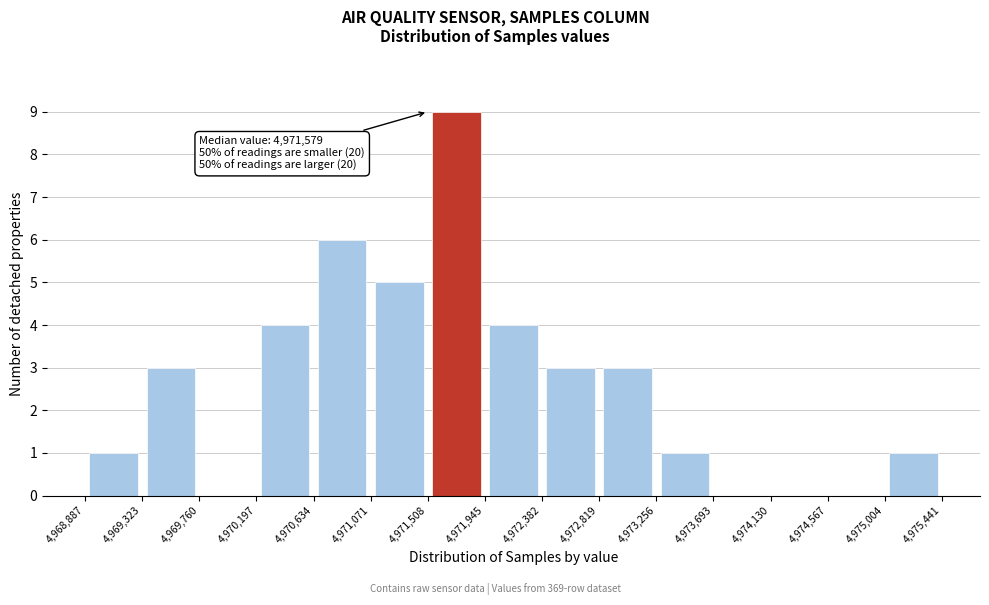

Over which range of the x-axis is the bar tallest?

4,971,508 to 4,971,945